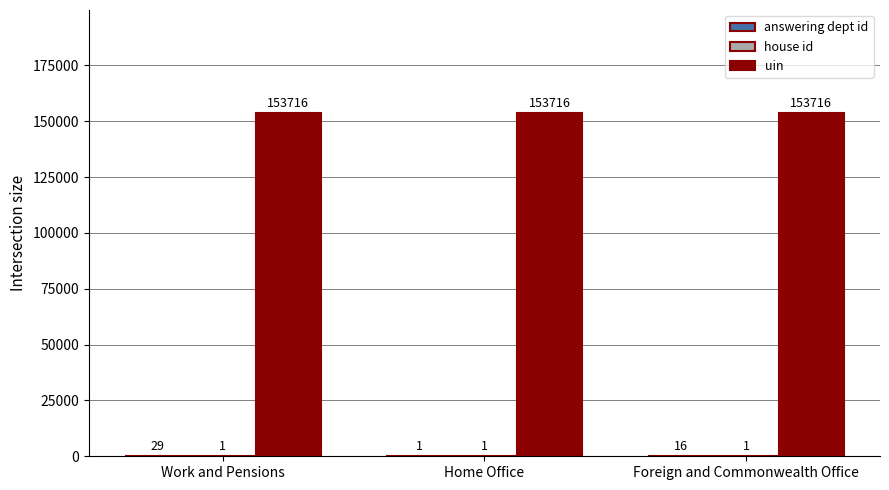

What is the sum of all uin values?

461148